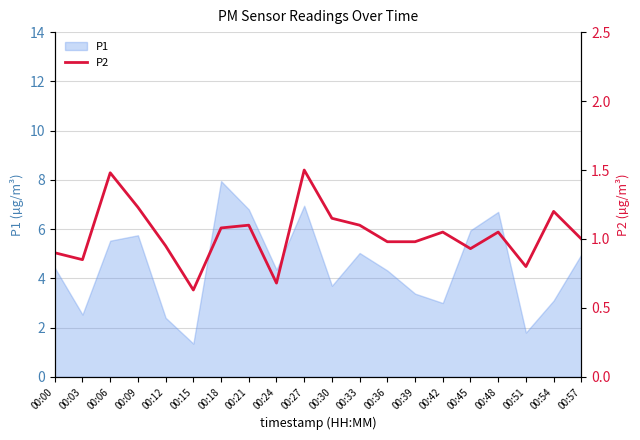

At which label does P1 reach its minimum?

00:15